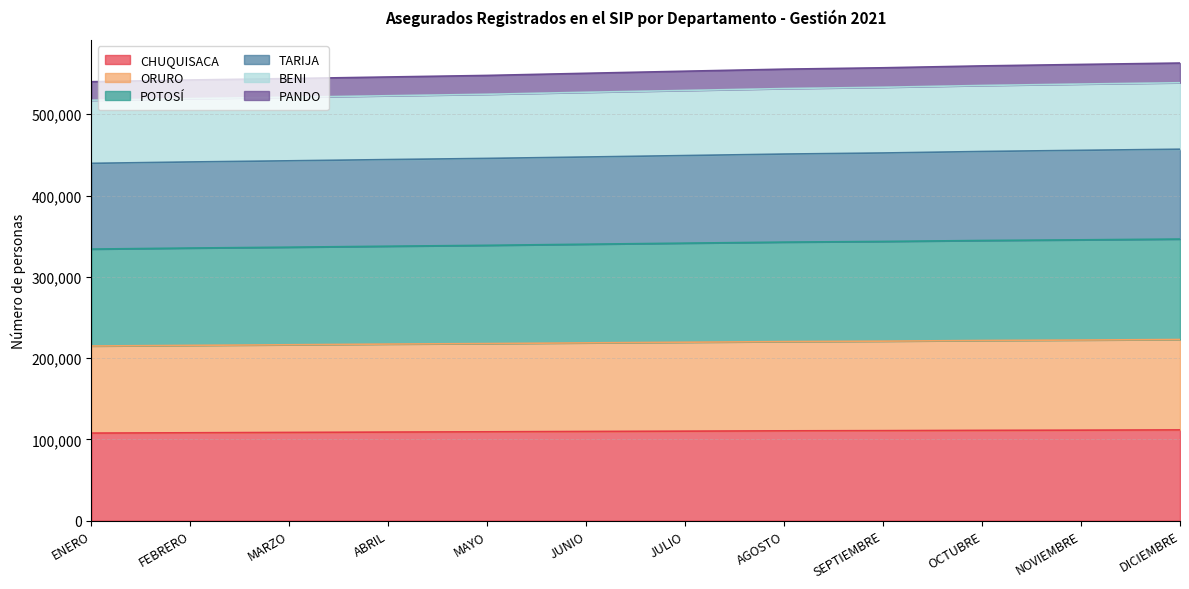

What is the total value across all series at FEBRERO?

542183